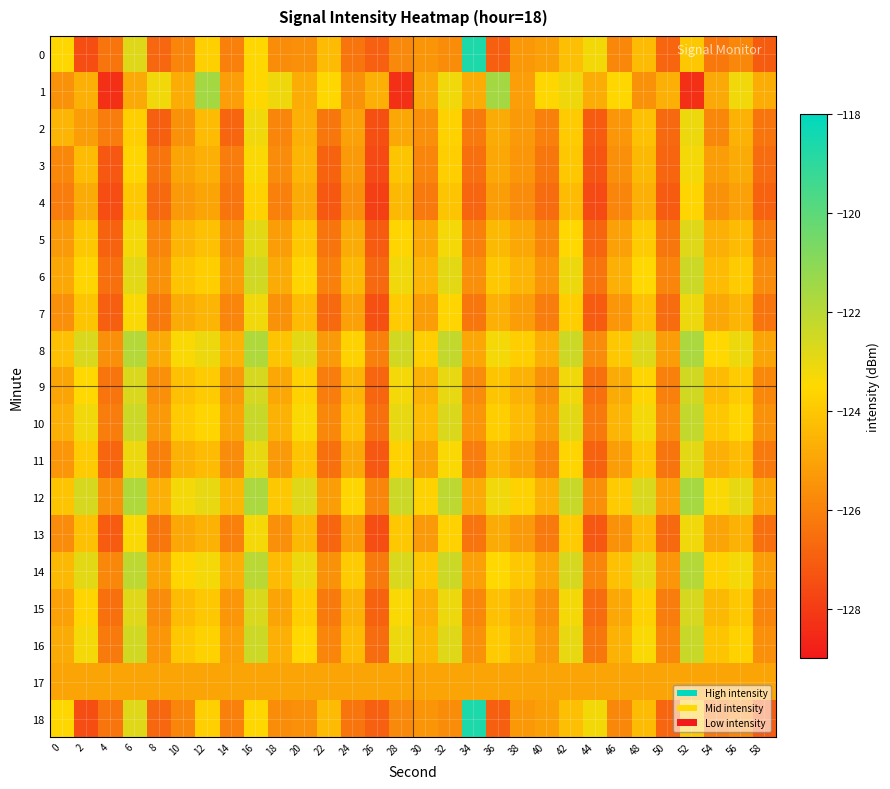

Count the number of categories in the chart.

30